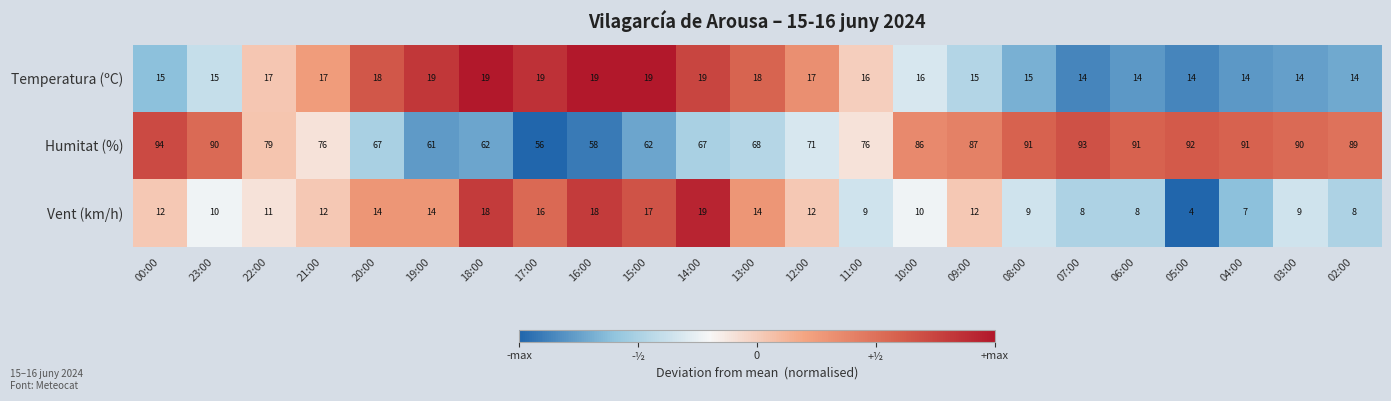

Which category has the highest value across all series?

00:00